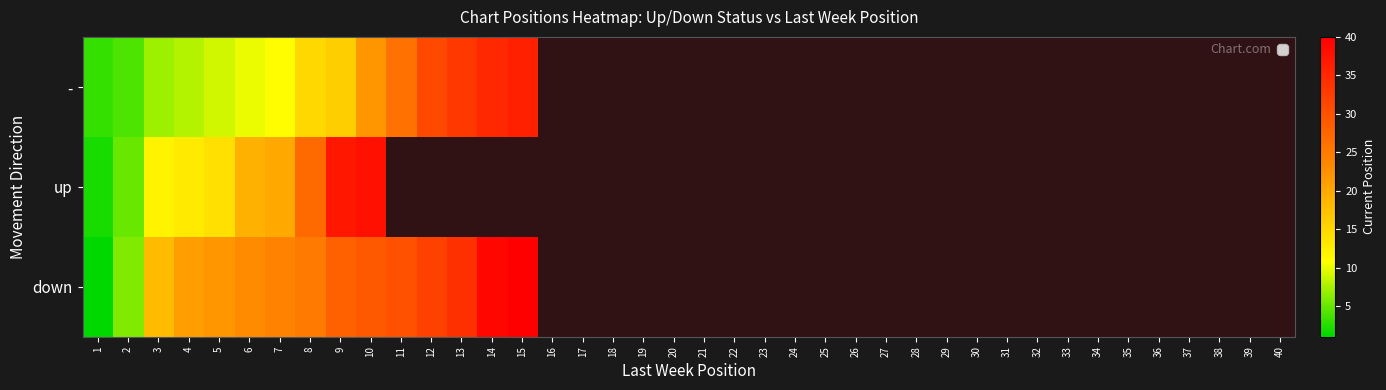

What is the difference between the maximum and minimum values in the - series?

33.0